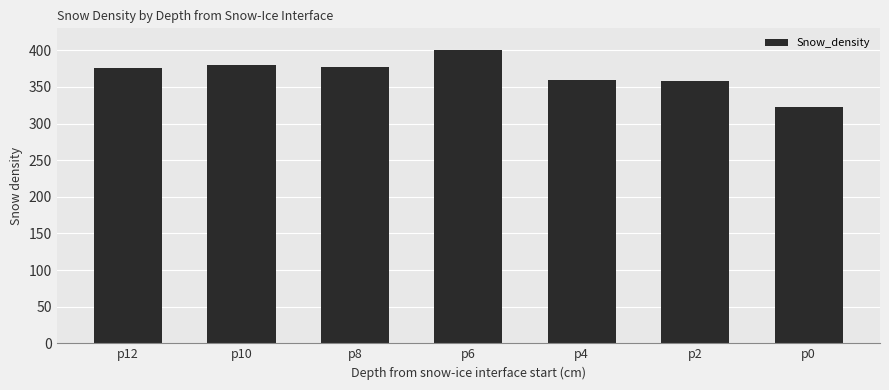

Which has a higher value, p0 or p8?

p8